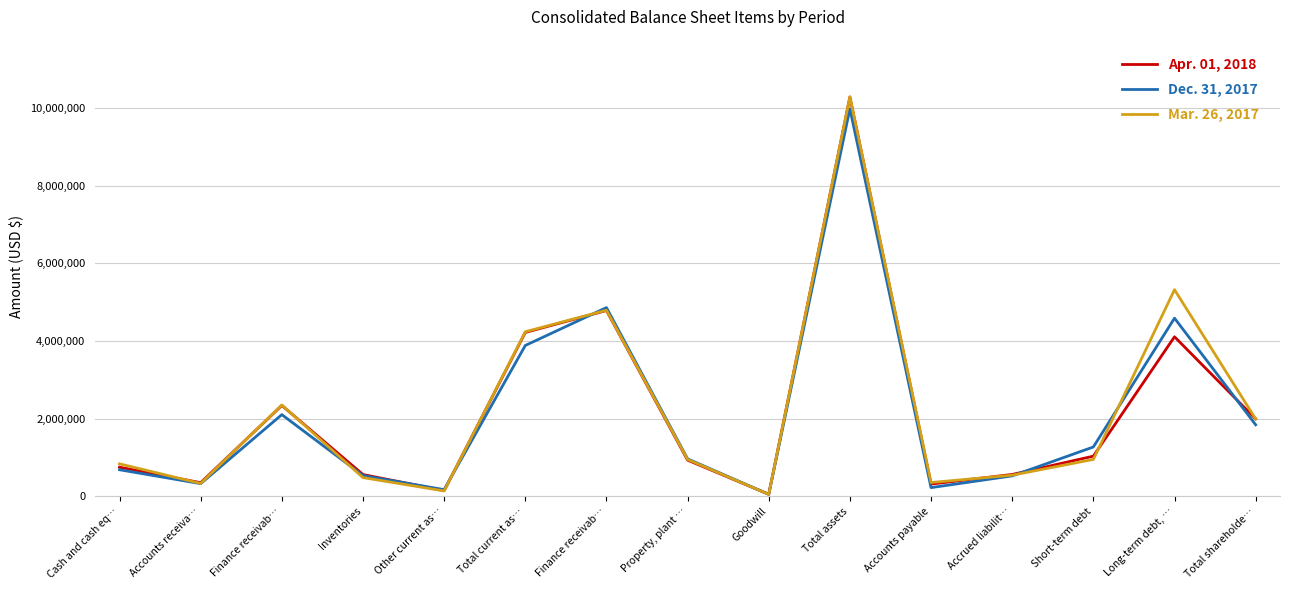

In Dec. 31, 2017, how many points are higher than both neighbors (excluding endpoints)?

4